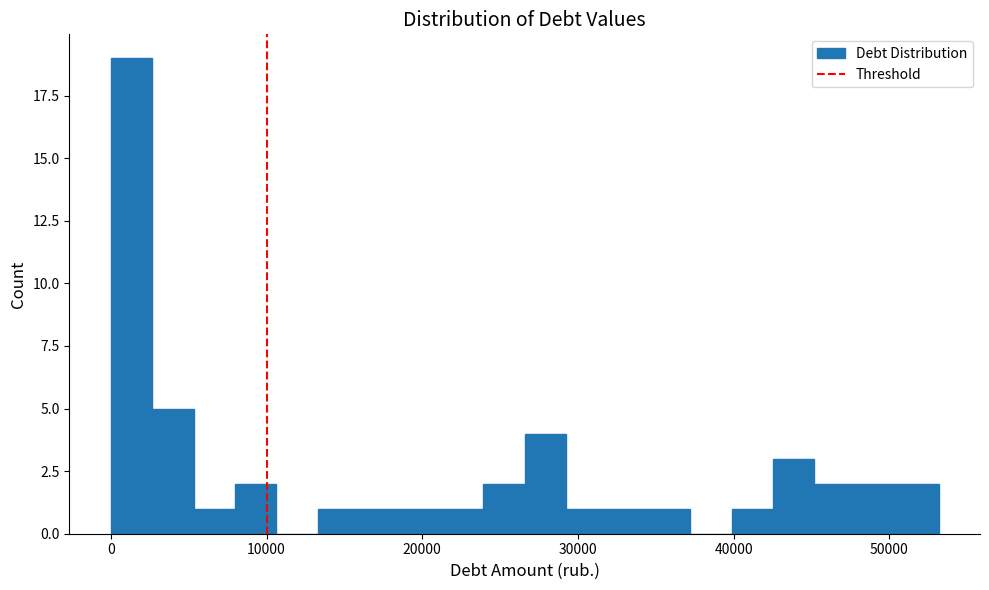

Around what value on the x-axis is the tallest bar? Give the approximate position of its centre, as read against the axis.

1000